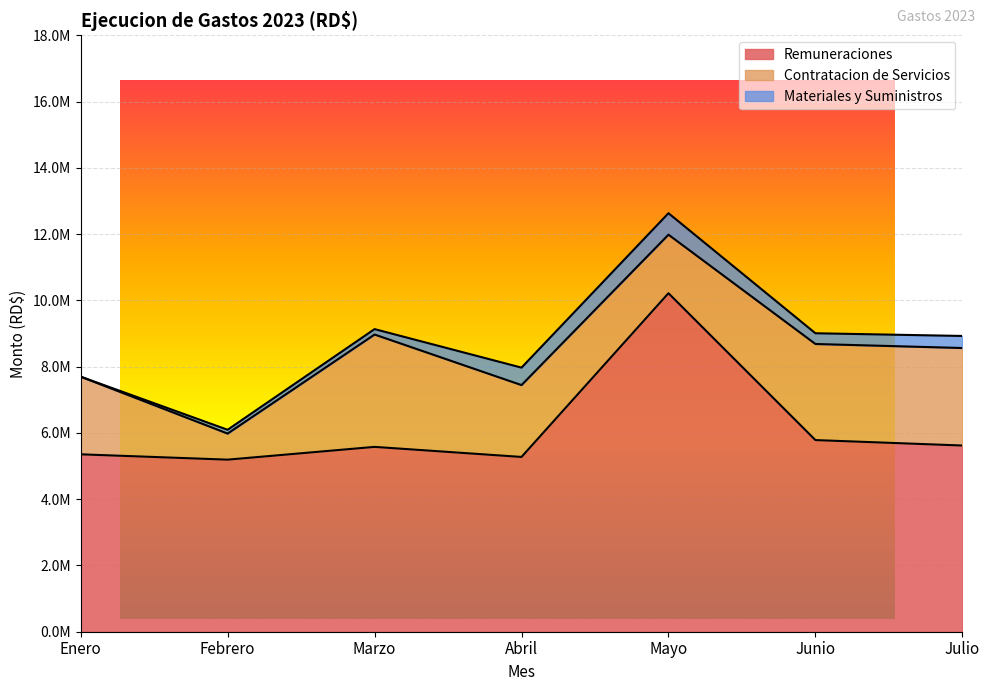

What are all the series names shown in the legend?

Remuneraciones, Contratacion de Servicios, Materiales y Suministros